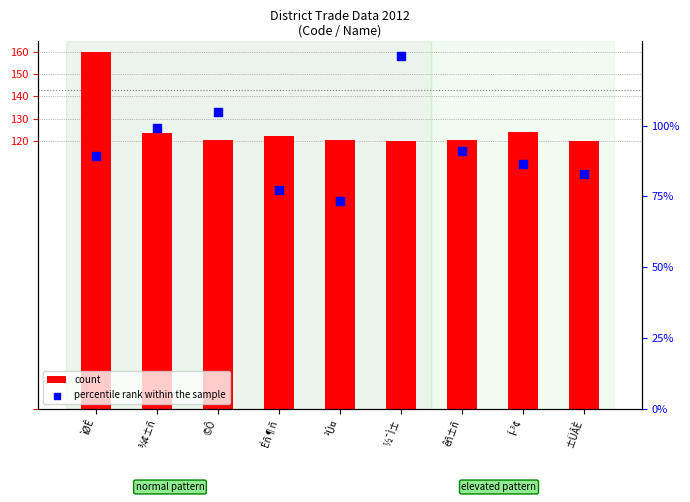

Which series reaches the minimum Y coordinate?

percentile rank within the sample